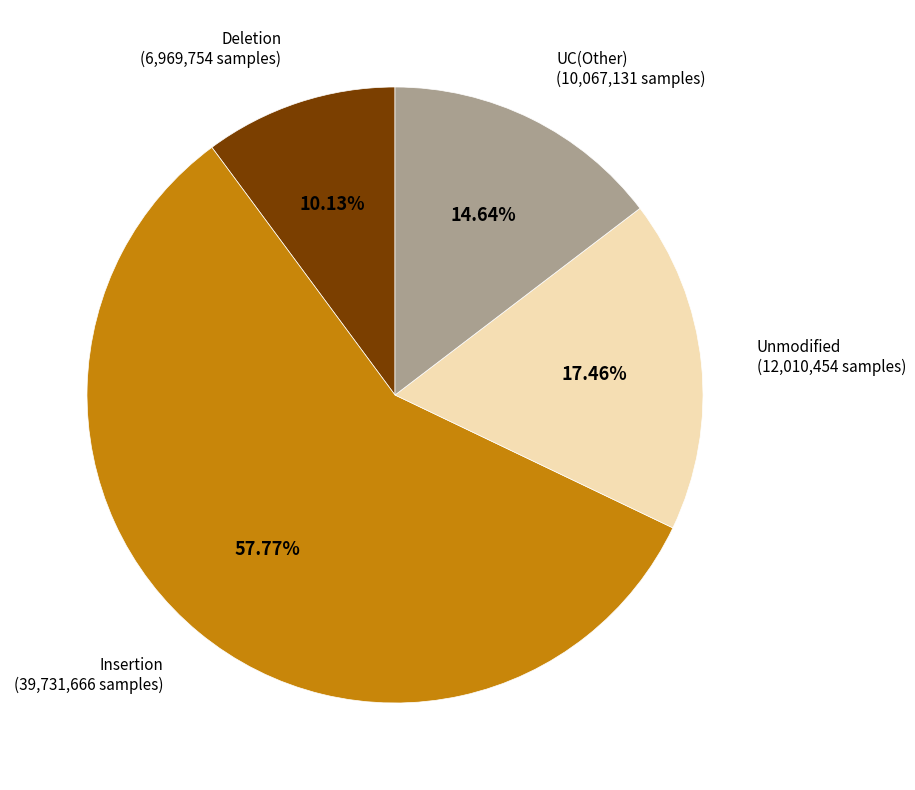

Does any single category account for the majority?

Yes